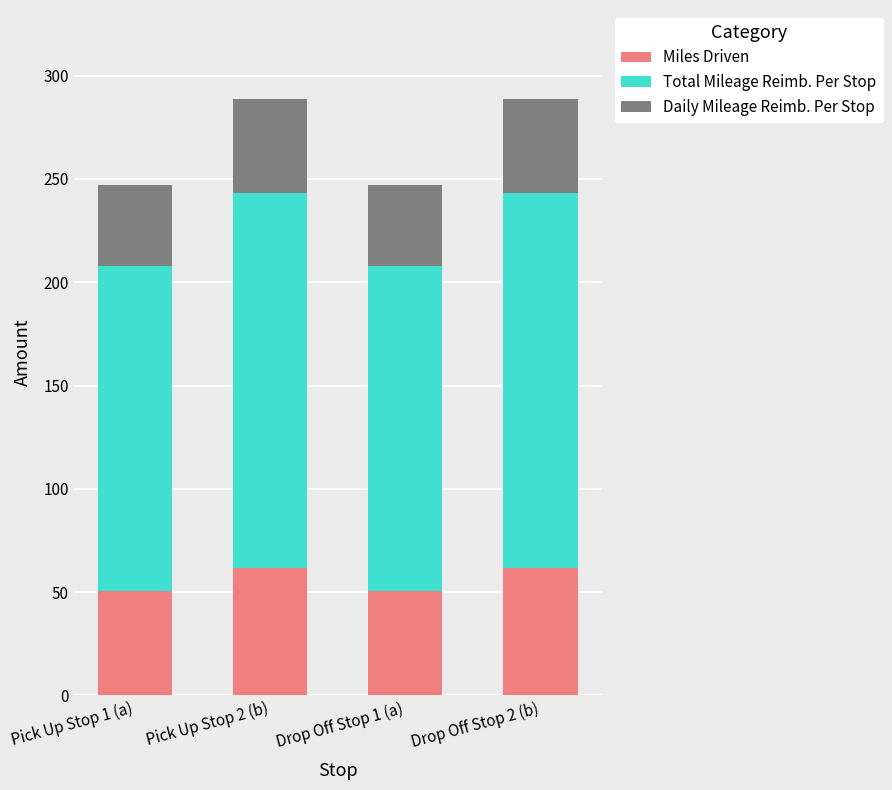

The value of Miles Driven at Drop Off Stop 1 (a) is 50.5. True or false?

True